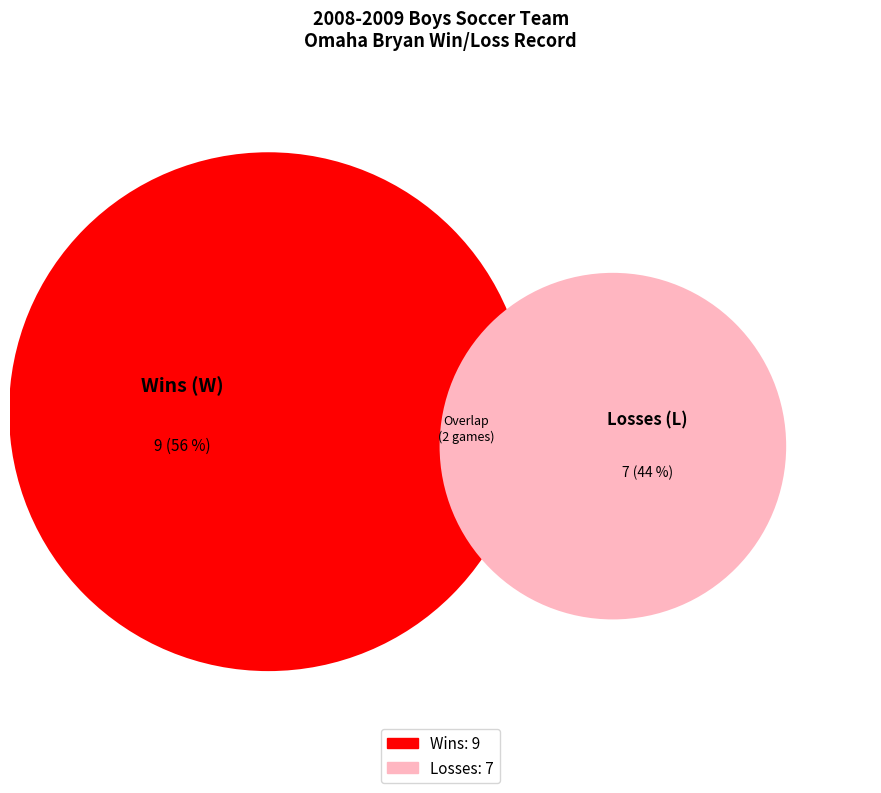

To the nearest percent, what portion does W represent?

56%